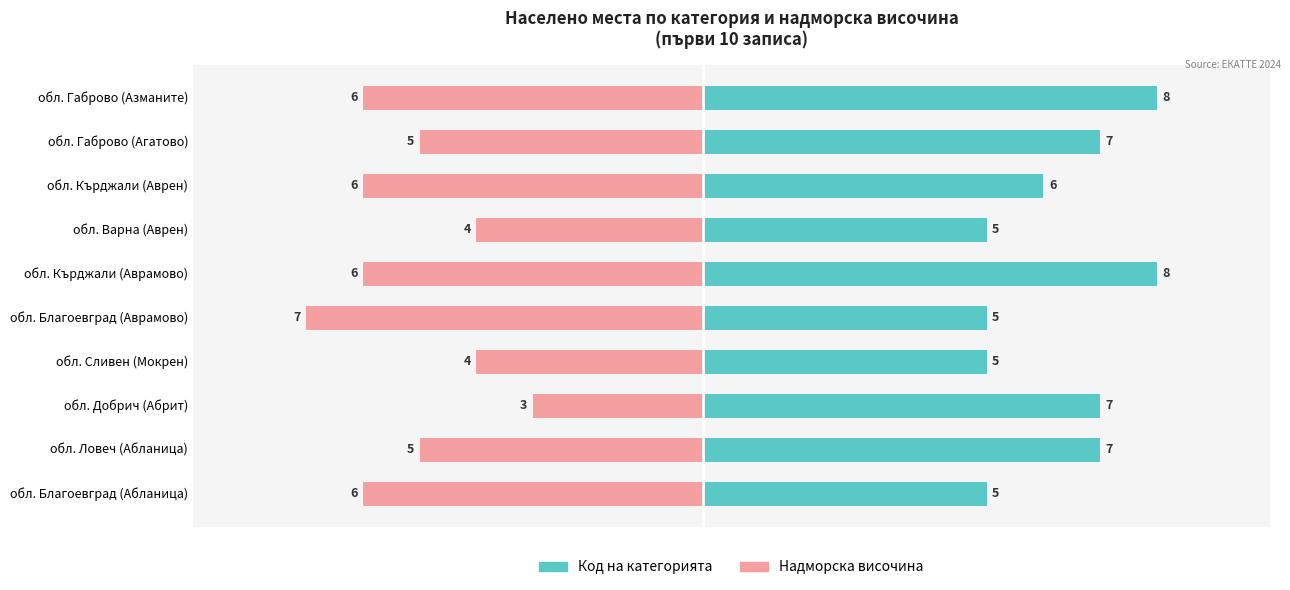

The Надморска височина series shows -3 at обл. Габрово (Агатово). True or false?

False